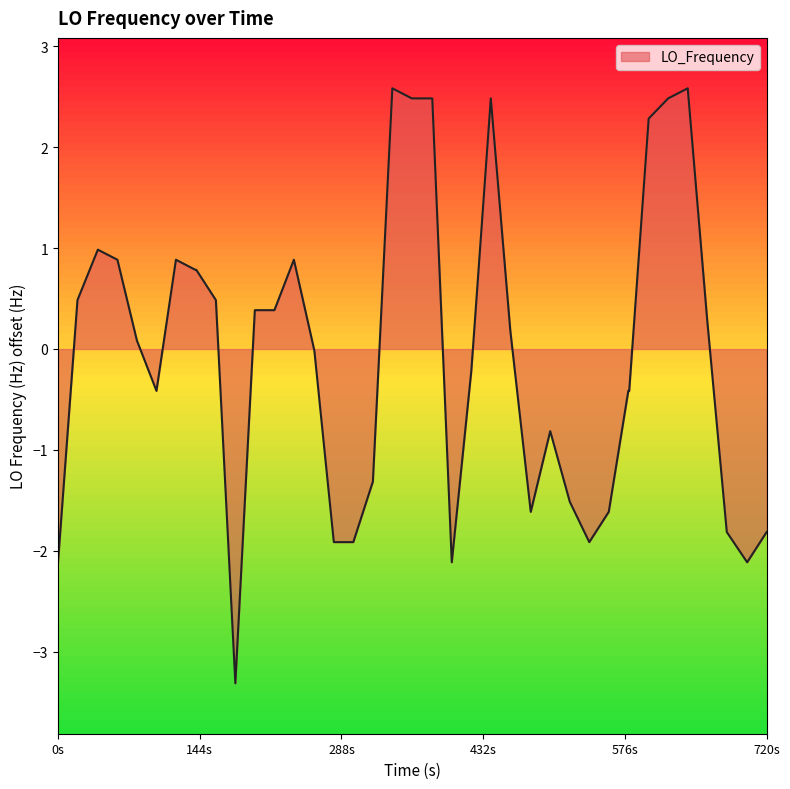

What is the maximum value shown in the chart?

2.6